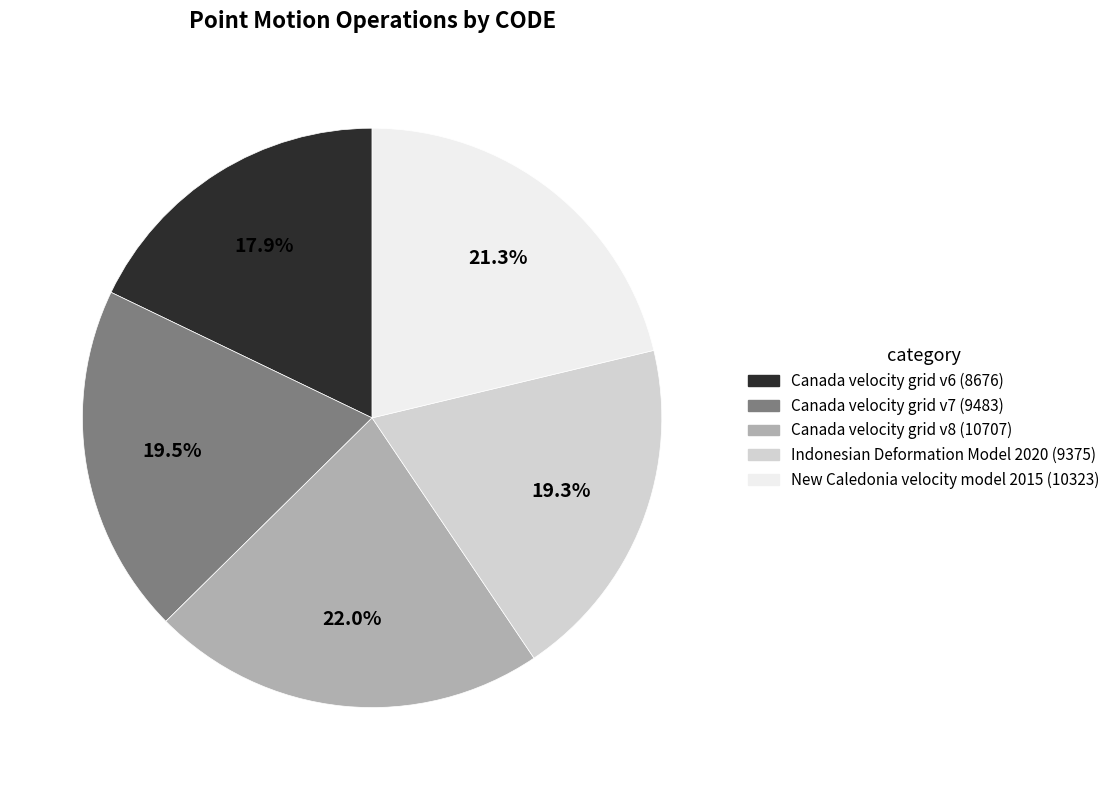

Which has a higher value, Canada velocity grid v6 or Canada velocity grid v7?

Canada velocity grid v7